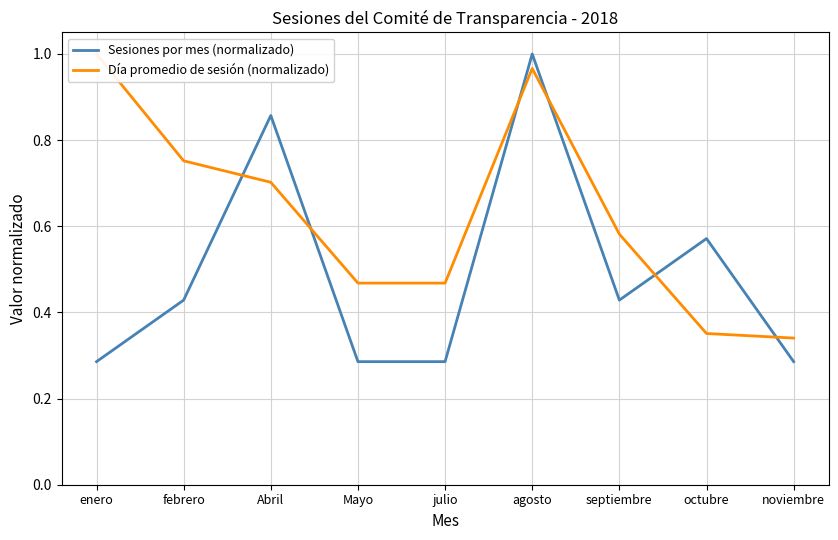

What is the label of the 2nd point from the left?

febrero